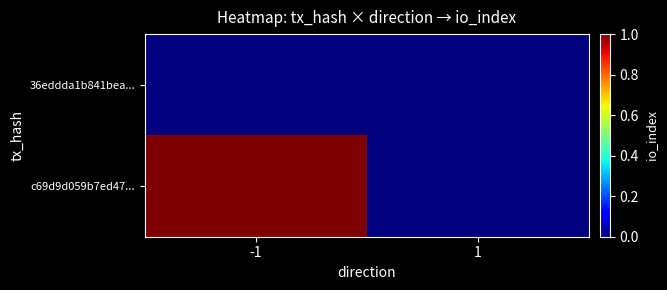

Which series has the largest range (max minus min)?

c69d9d059b7ed47...